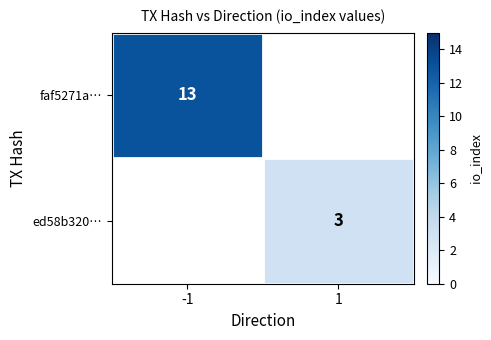

Is the value of ed58b320… at 1 greater than the value of faf5271a… at -1?

No